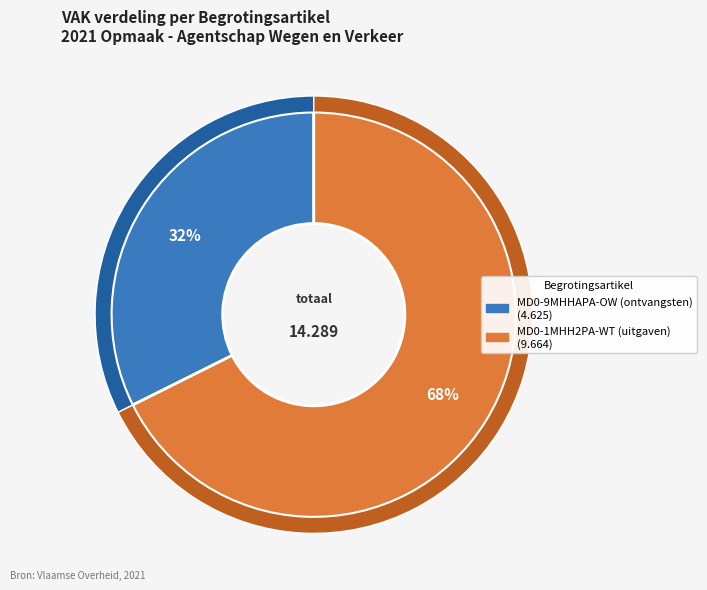

To the nearest percent, what portion does MD0-9MHHAPA-OW (ontvangsten) represent?

32%